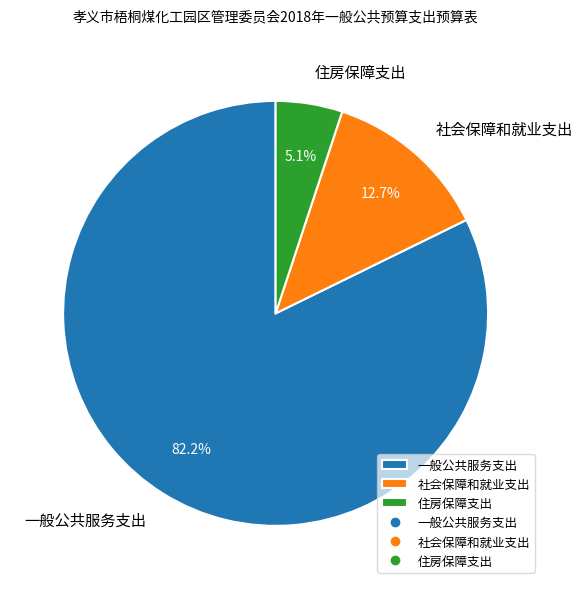

To the nearest percent, what is the average slice percentage?

33%